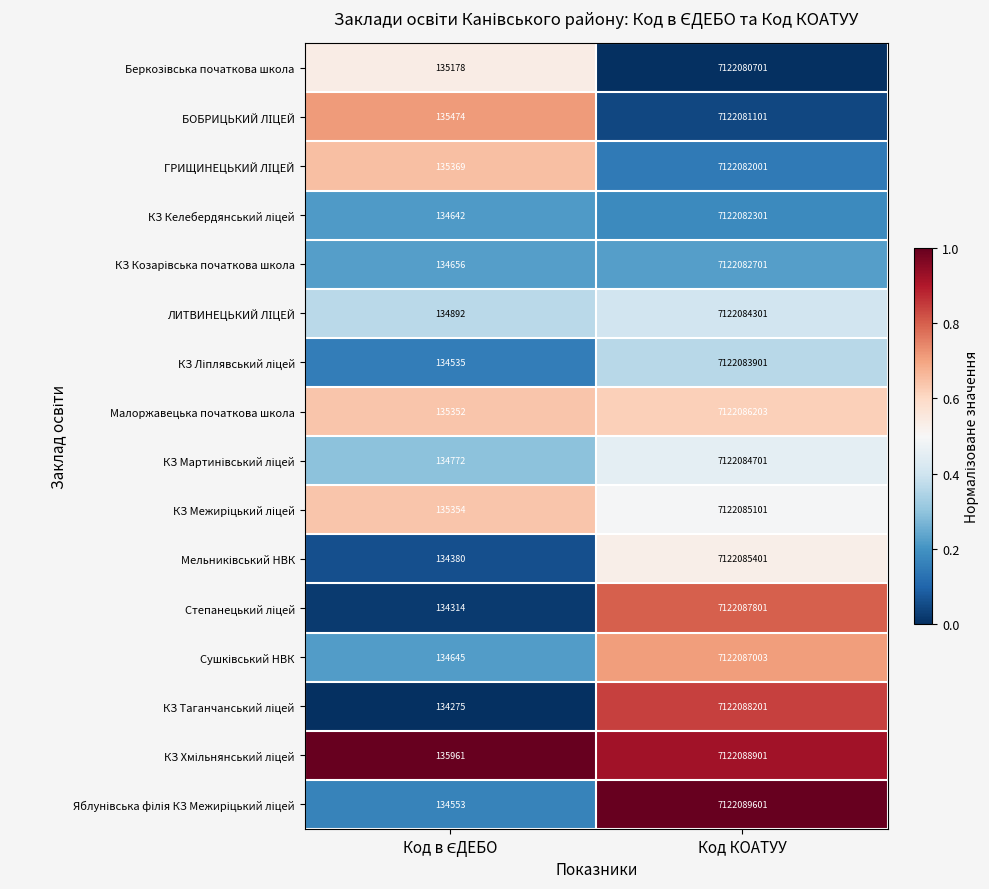

What is the average value of the Малоржавецька початкова школа series?

3561110778